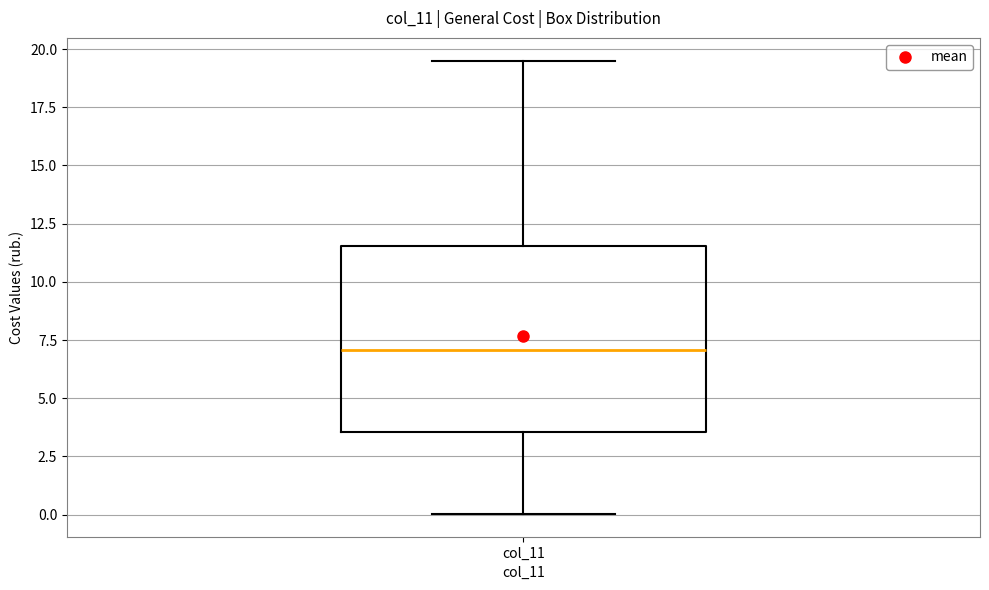

Where does the upper whisker of the box for col_11 end on the y-axis? The values are not printed on the chart, so give them approximately, as read against the axis.

19.5